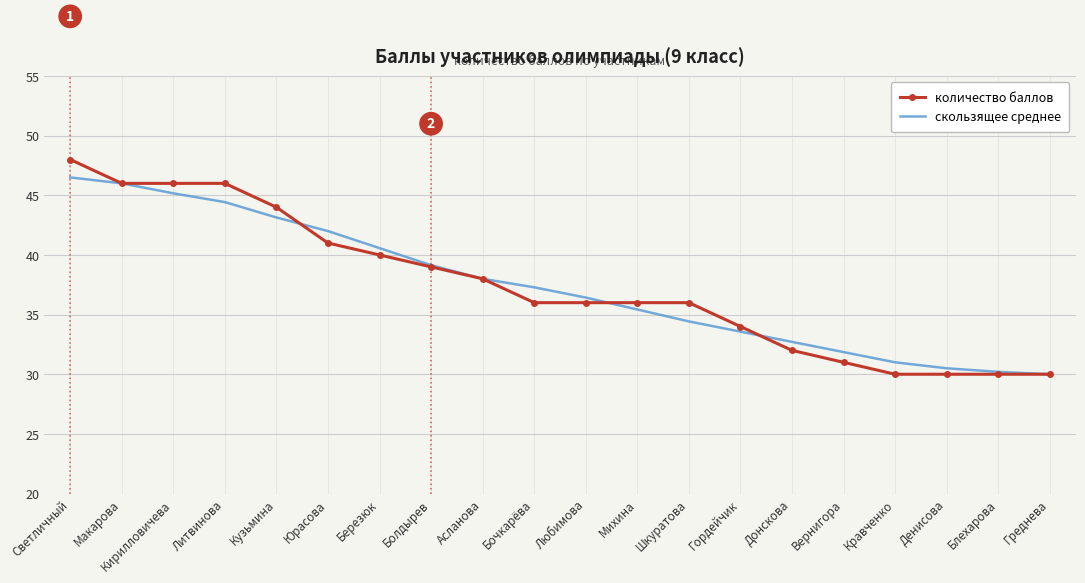

Reading right to left, what are all the values shown in this chart?

количество баллов: Греднева=30.0	Блехарова=30.0	Денисова=30.0	Кравченко=30.0	Вернигора=31.0	Донскова=32.0	Гордейчик=34.0	Шкуратова=36.0	Михина=36.0	Любимова=36.0	Бочкарёва=36.0	Асланова=38.0	Болдырев=39.0	Березюк=40.0	Юрасова=41.0	Кузьмина=44.0	Литвинова=46.0	Кирилловичева=46.0	Макарова=46.0	Светличный=48.0
скользящее среднее: Греднева=30.0	Блехарова=30.2	Денисова=30.5	Кравченко=31.0	Вернигора=31.9	Донскова=32.7	Гордейчик=33.6	Шкуратова=34.4	Михина=35.4	Любимова=36.4	Бочкарёва=37.3	Асланова=38.0	Болдырев=39.1	Березюк=40.6	Юрасова=42.0	Кузьмина=43.1	Литвинова=44.4	Кирилловичева=45.2	Макарова=46.0	Светличный=46.5